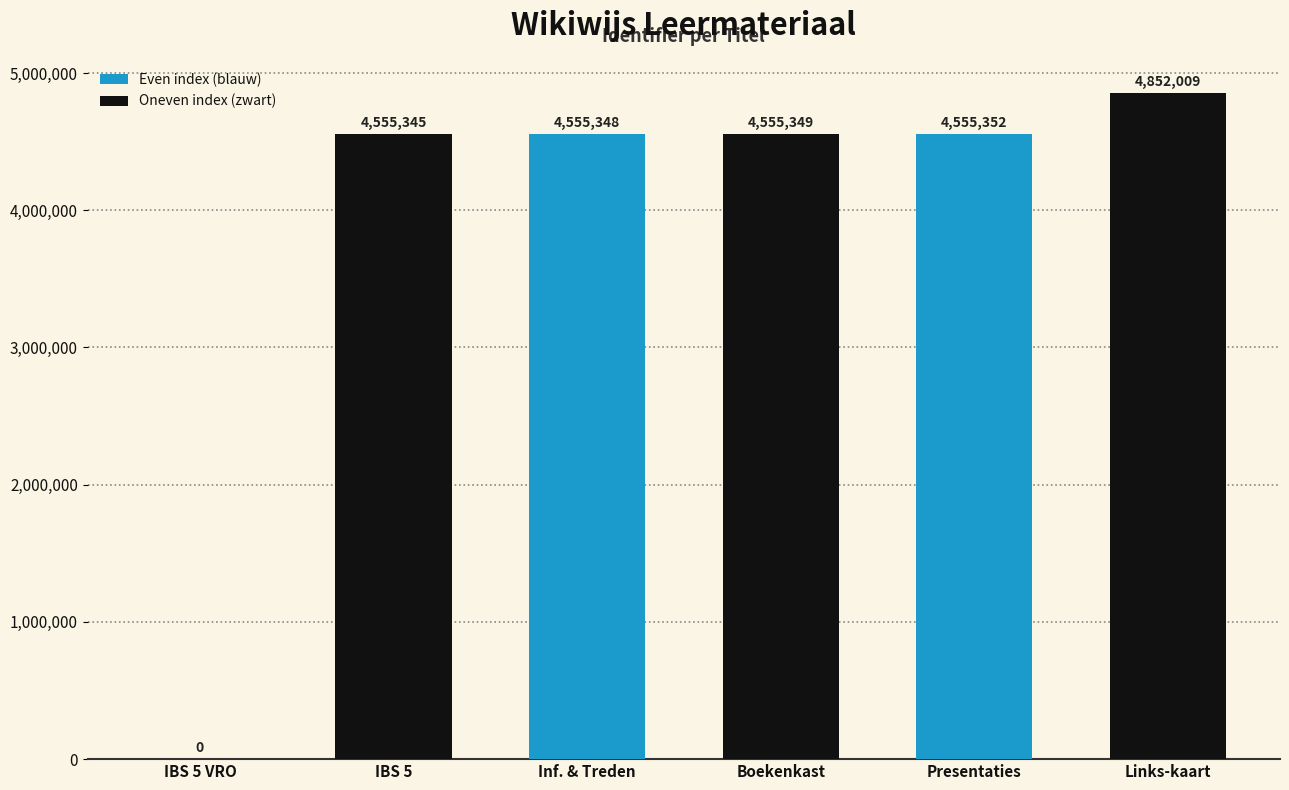

What is the change in value from IBS 5 VRO to Boekenkast?

+4555349